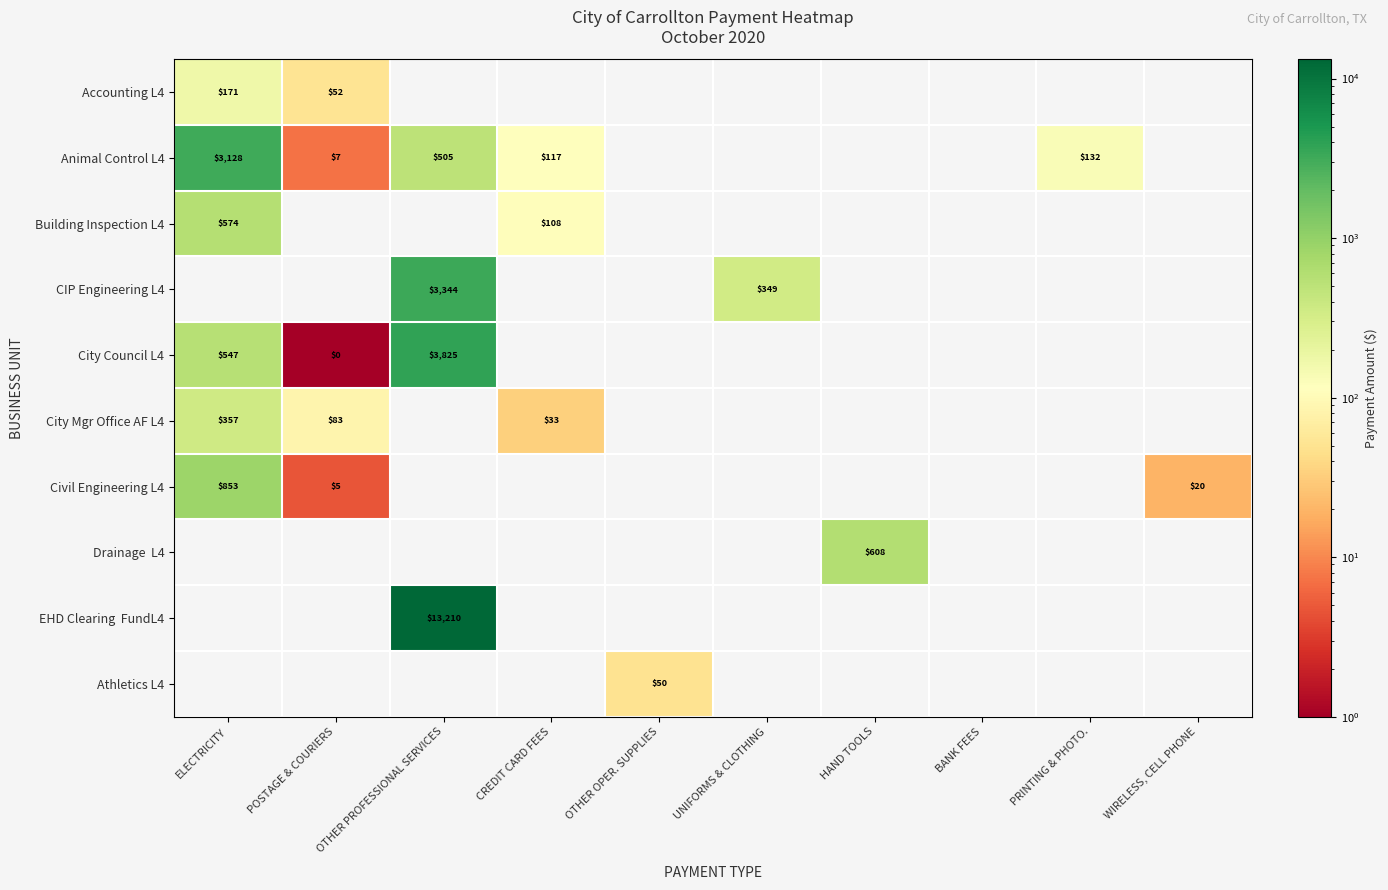

True or false: CIP Engineering L4 has a value of 543 at UNIFORMS & CLOTHING.

False